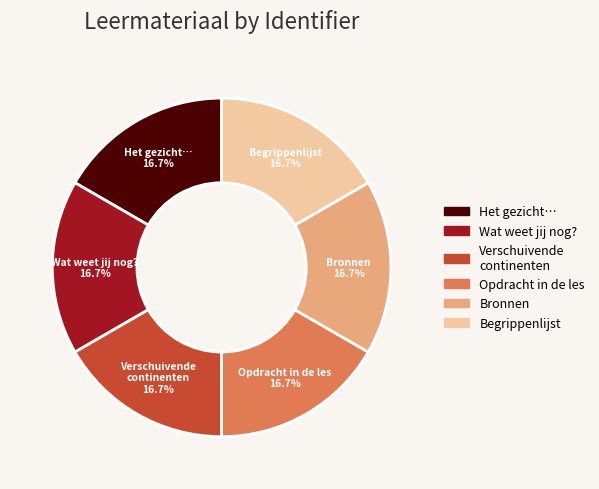

Is there any slice that represents more than half of the pie?

No